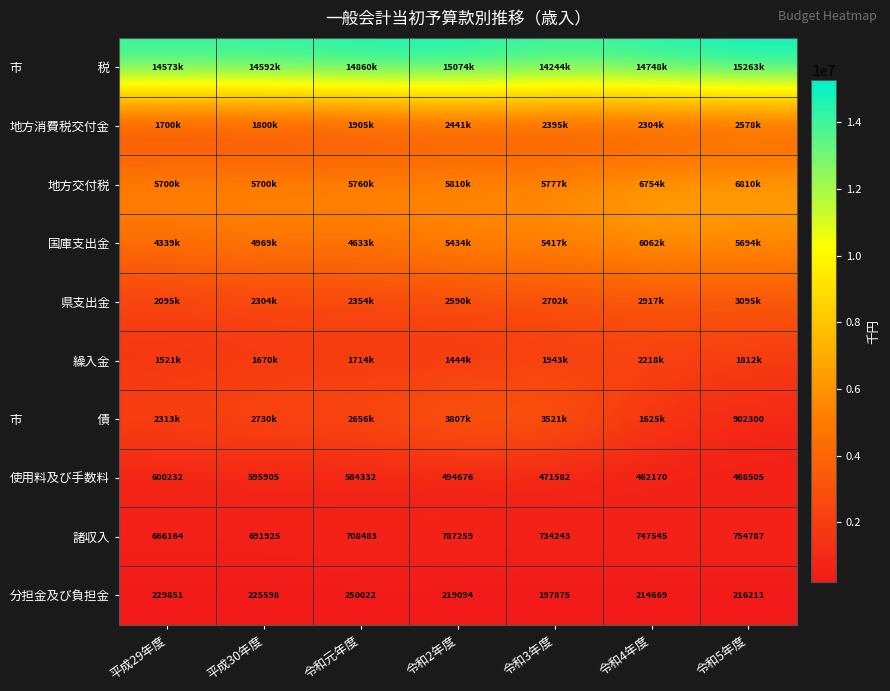

What is the minimum value for 分担金及び負担金?

197875